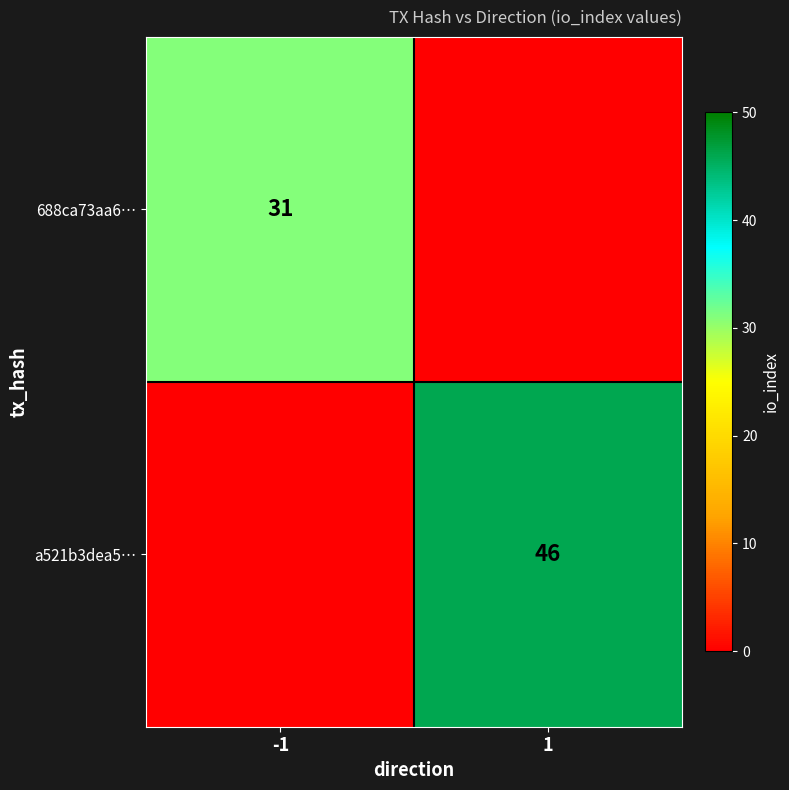

Is it true that a521b3dea5… equals 46 at 1?

True